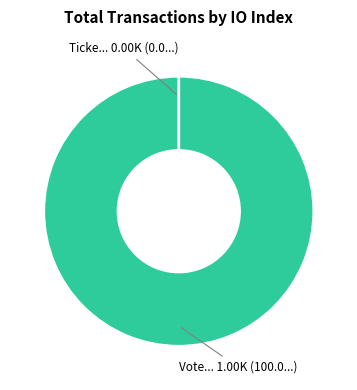

Is it true that Ticket is 0% of the pie?

True